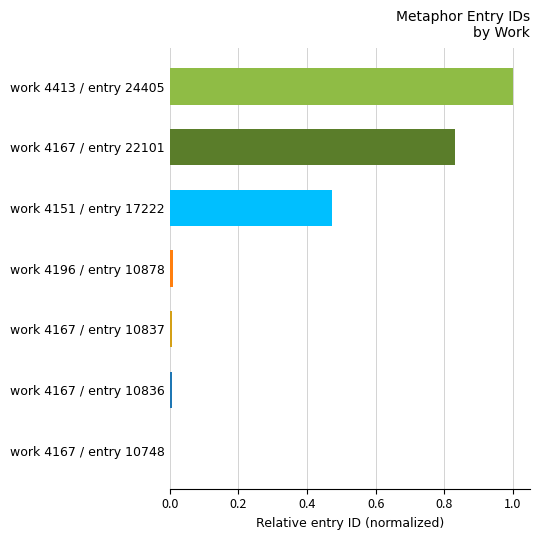

What is the greatest value displayed?

1.0